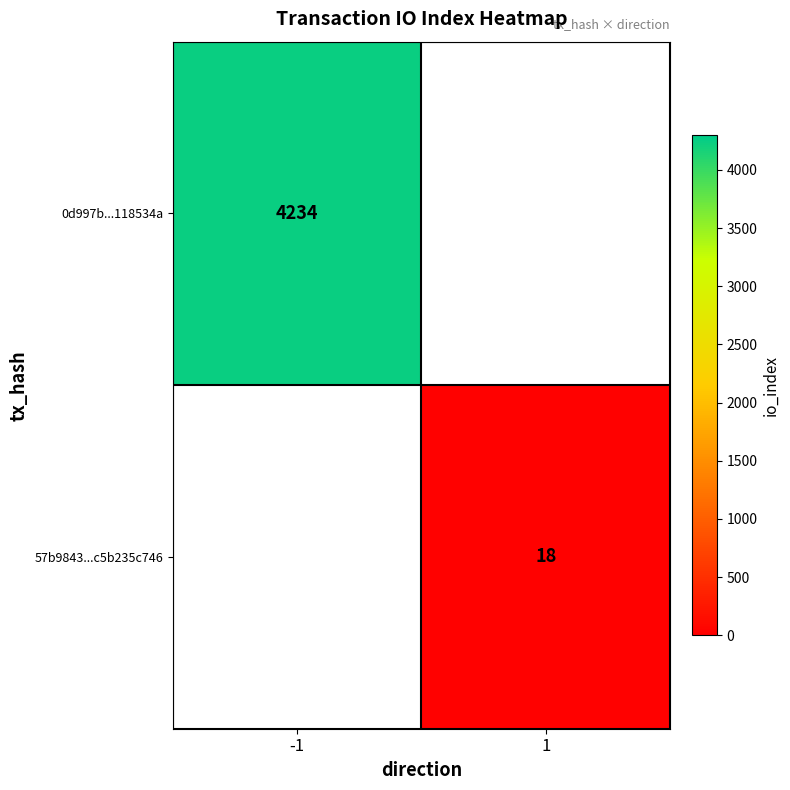

Is it true that 0d997b...118534a equals 7547 at -1?

False